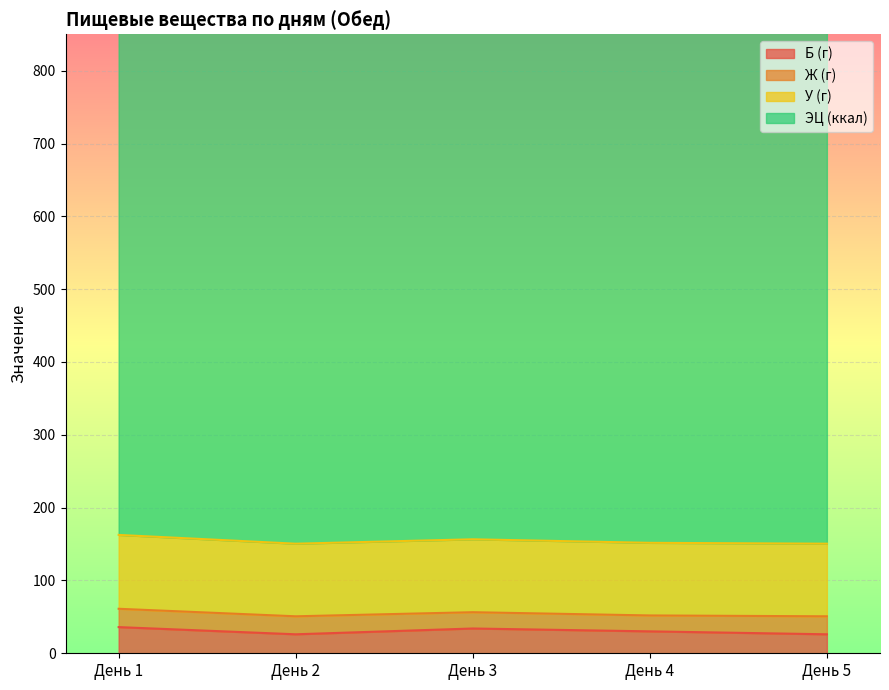

At how many categories does at least one series exceed 906?

1